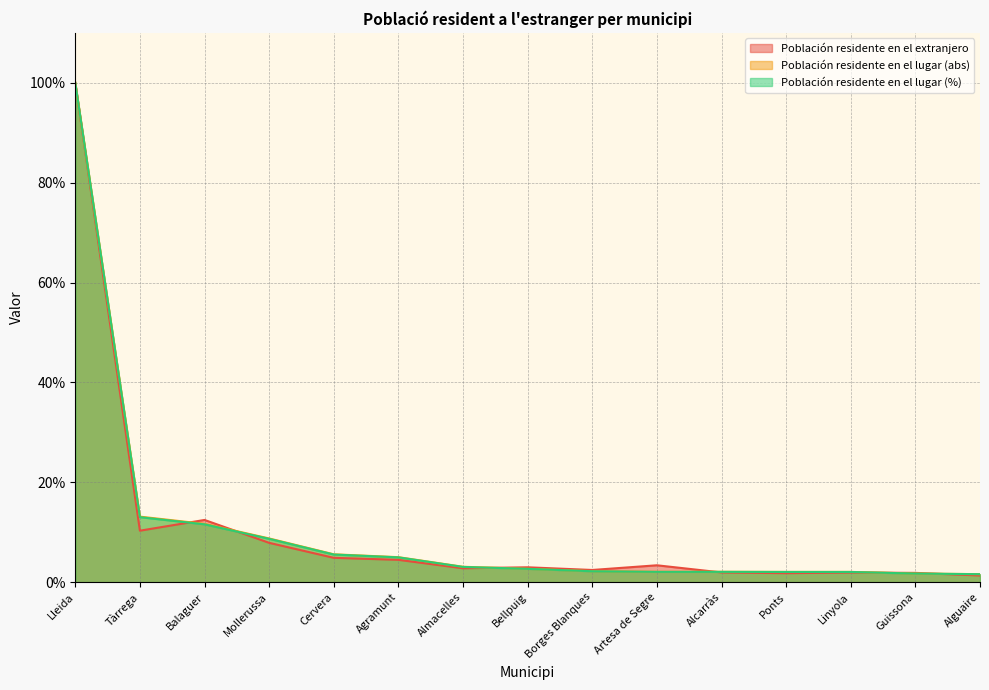

At which category is the sum across all series the highest?

Lleida